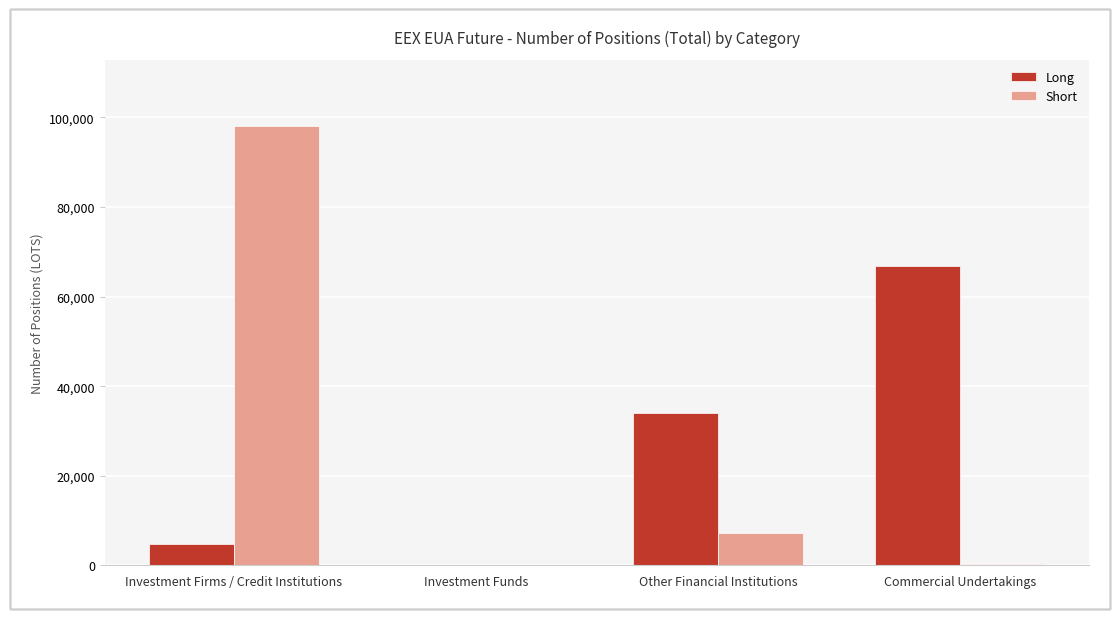

The value of Long at Other Financial Institutions is 34108. True or false?

True